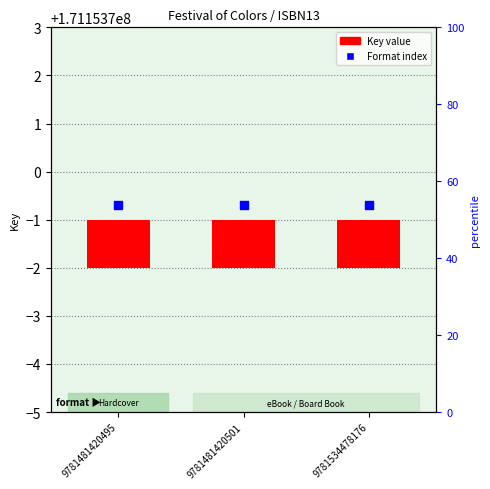

At which category is the sum across all series the highest?

9781481420495